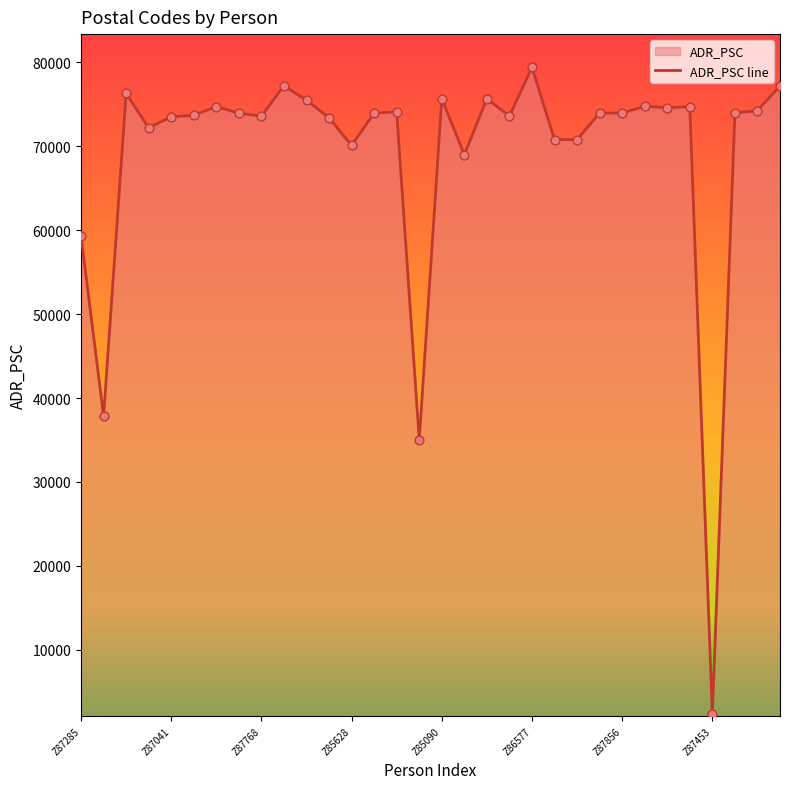

The chart shows a value of 34849 at Z87041. True or false?

False